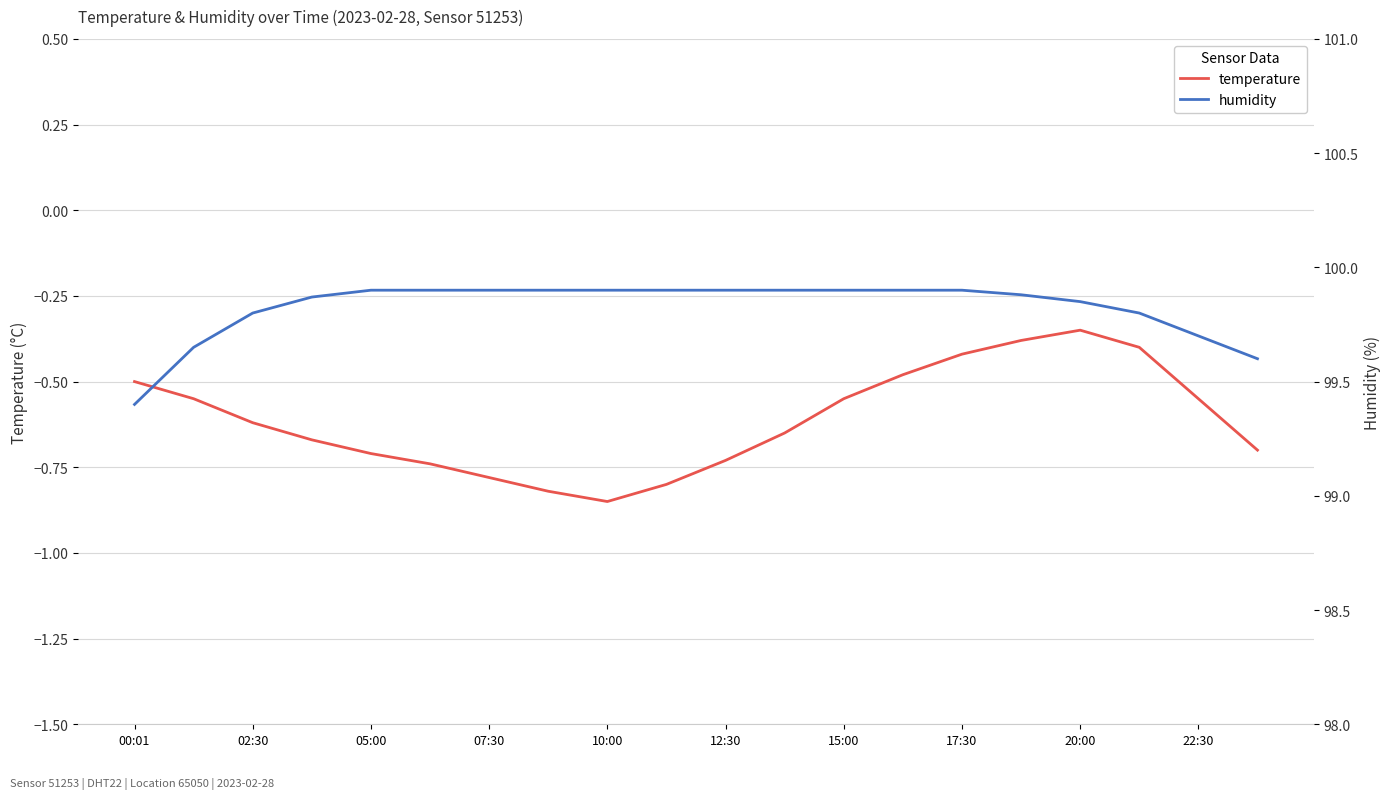

True or false: temperature has a value of -1.0 at 15:00.

False